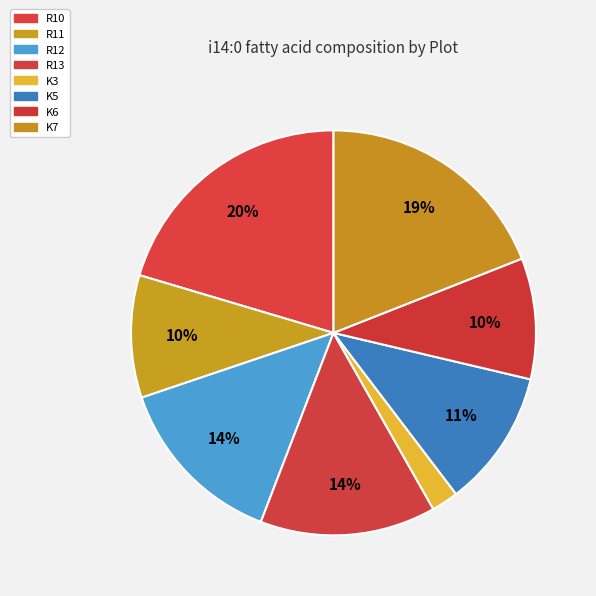

Does K3 account for over 50% of the chart?

No